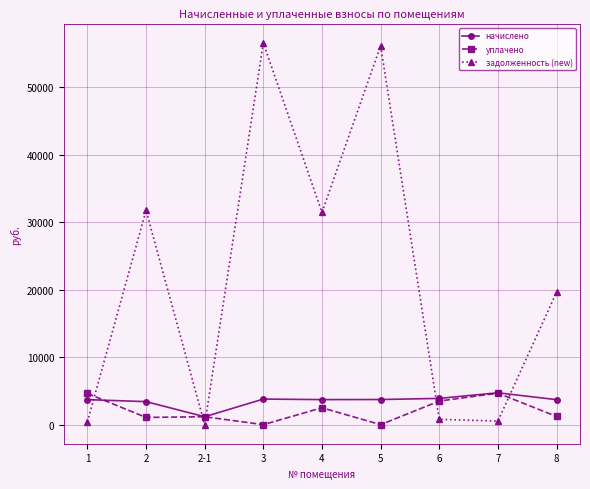

At which category does задолженность (new) reach its first local valley?

2-1